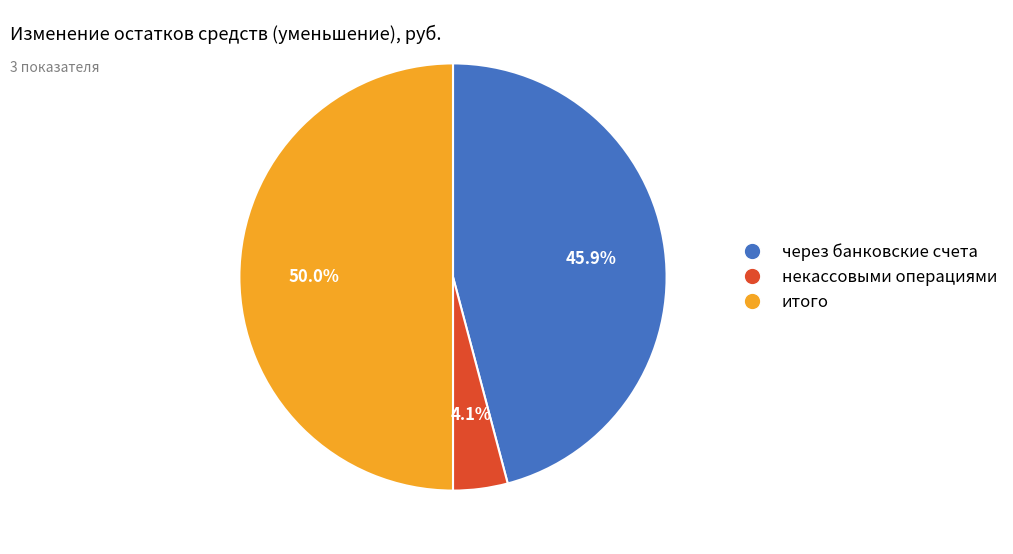

What is the smallest slice in the pie chart?

некассовыми операциями